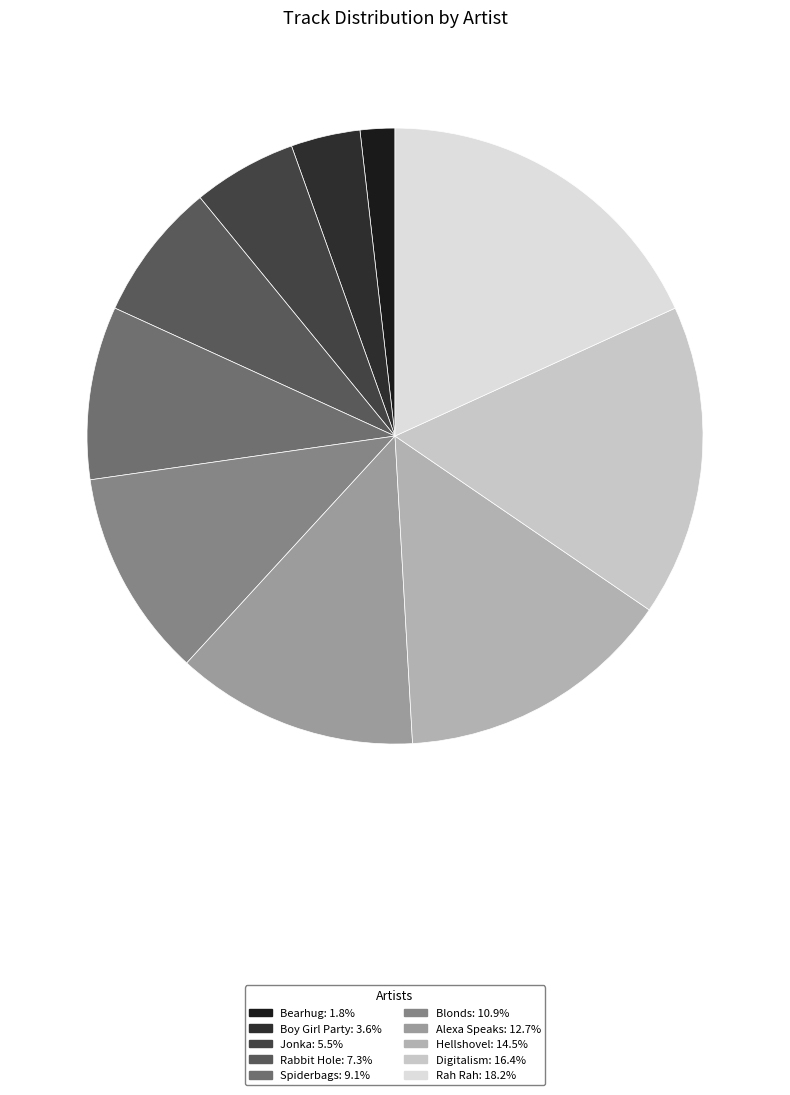

How many slices are in this pie chart?

10